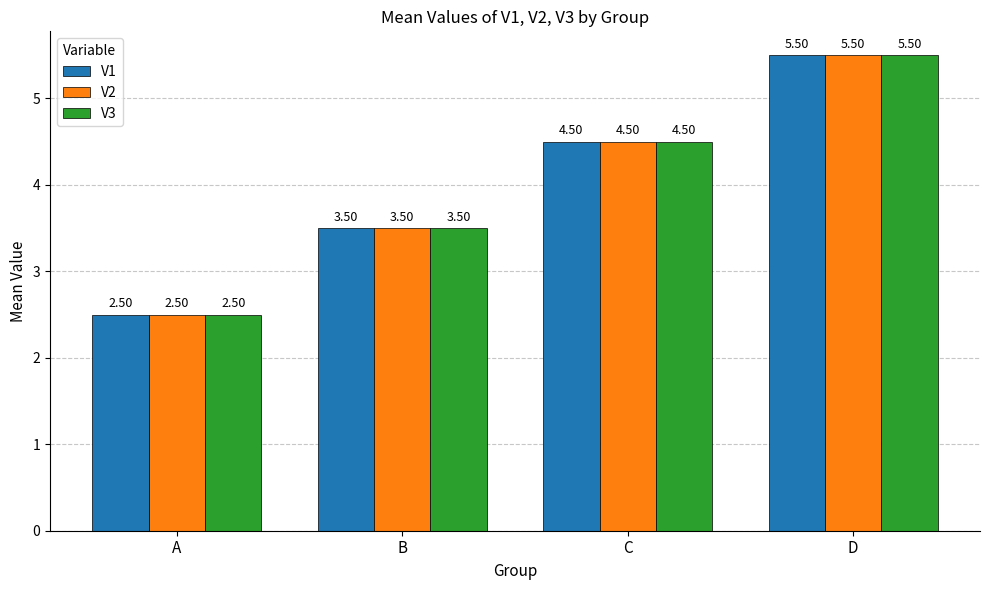

Which category has the highest value in the V3 series?

D